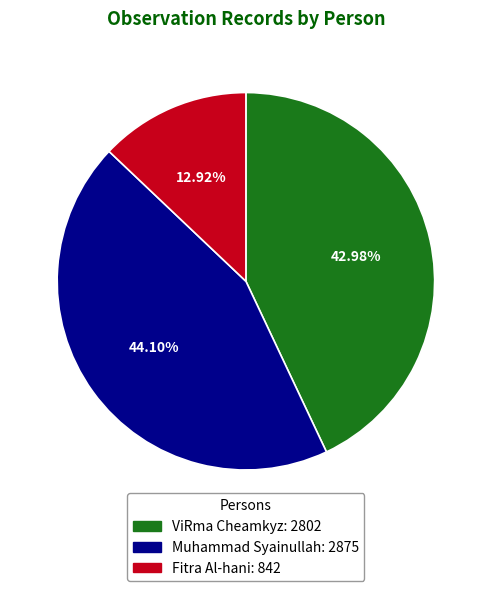

Between Muhammad Syainullah and ViRma Cheamkyz, which is larger?

Muhammad Syainullah